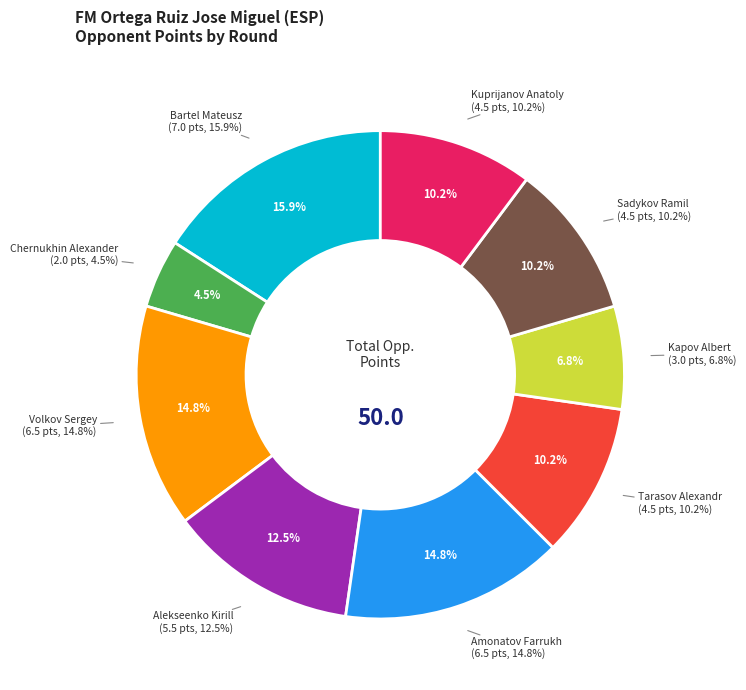

How many segments does this pie chart have?

9